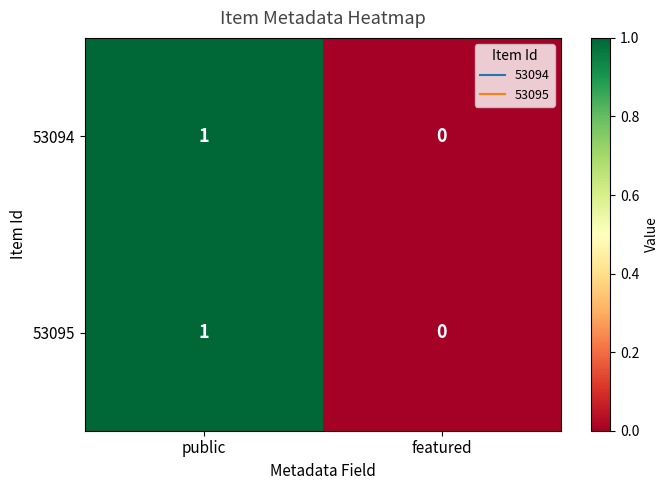

Is it true that 53095 equals 1 at public?

True